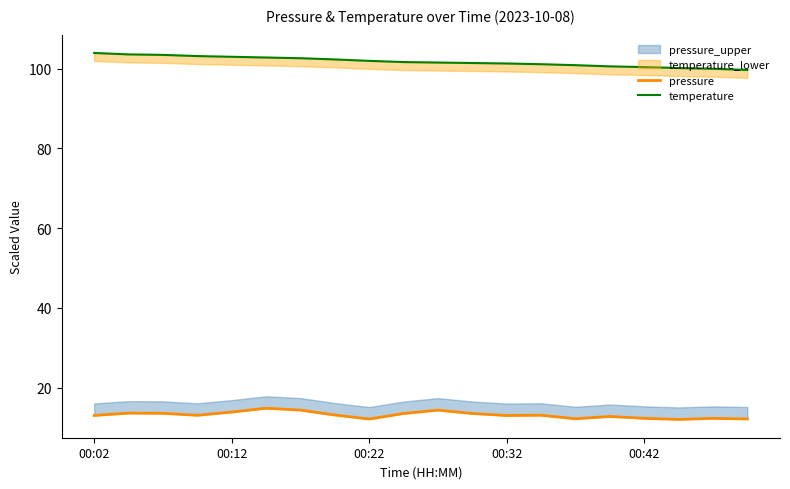

Which series has the largest range (max minus min)?

temperature